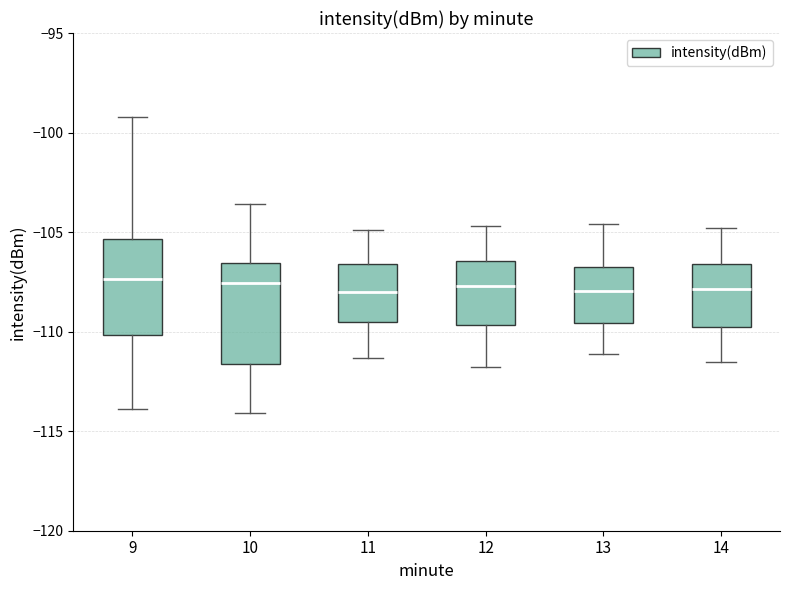

Reading left to right, read every box against the y-axis: the position of its median line, the range the box covers, and the ends of its whiskers. The values are not printed on the chart, so give them approximately, as read against the axis.

9: median -107.5, box -110.0 to -105.5, whiskers -114.0 to -99.0
10: median -107.5, box -111.5 to -106.5, whiskers -114.0 to -103.5
11: median -108.0, box -109.5 to -106.5, whiskers -111.5 to -105.0
12: median -107.5, box -109.5 to -106.5, whiskers -112.0 to -104.5
13: median -108.0, box -109.5 to -106.5, whiskers -111.0 to -104.5
14: median -108.0, box -109.5 to -106.5, whiskers -111.5 to -105.0